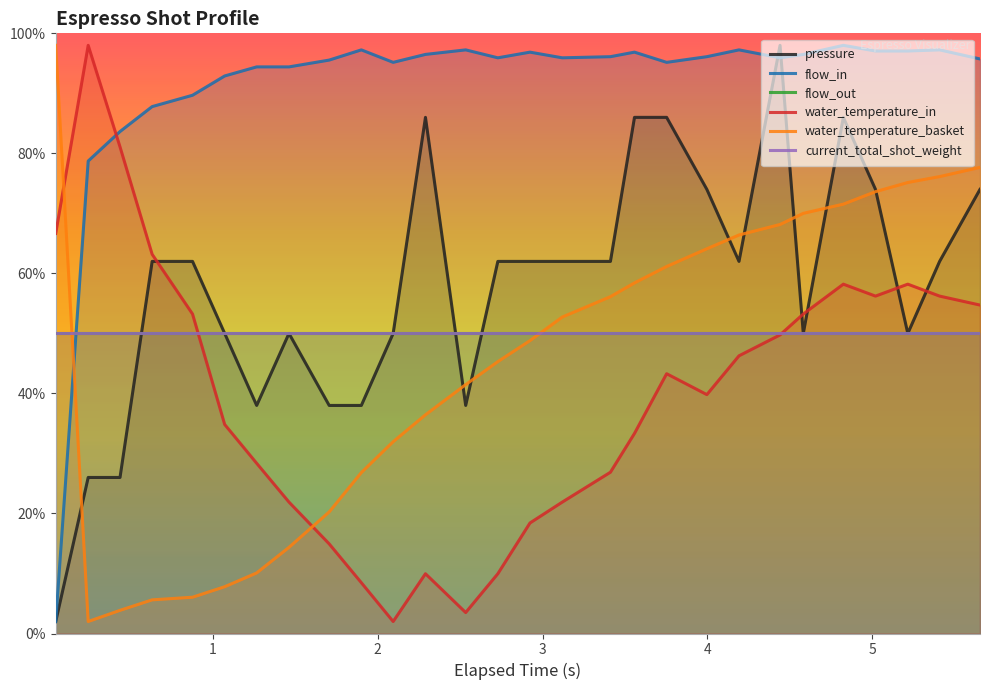

True or false: flow_out and current_total_shot_weight cross at least once.

False